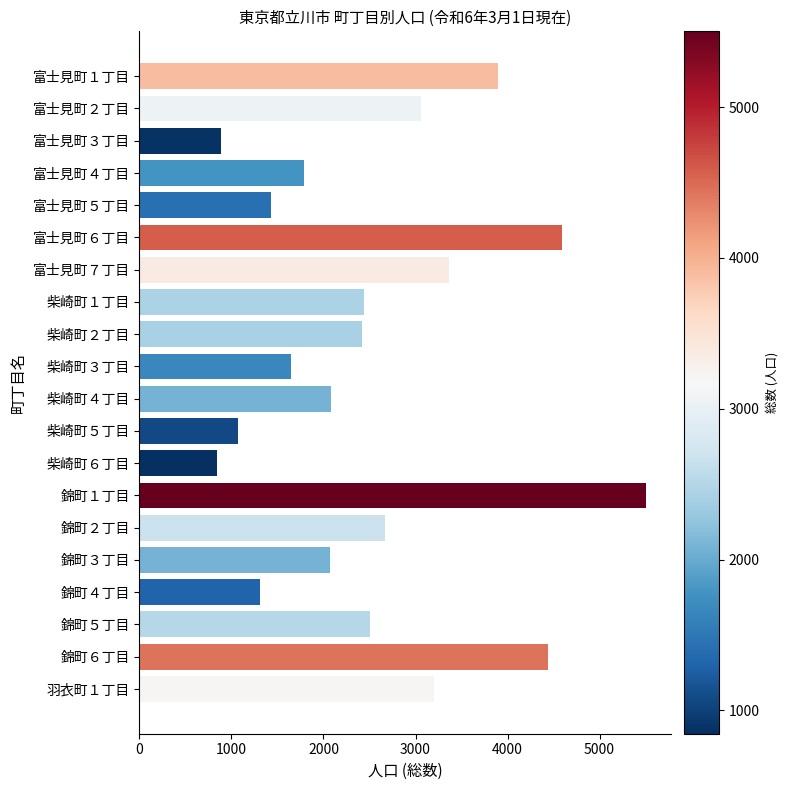

The value at 柴崎町１丁目 is 1161. True or false?

False